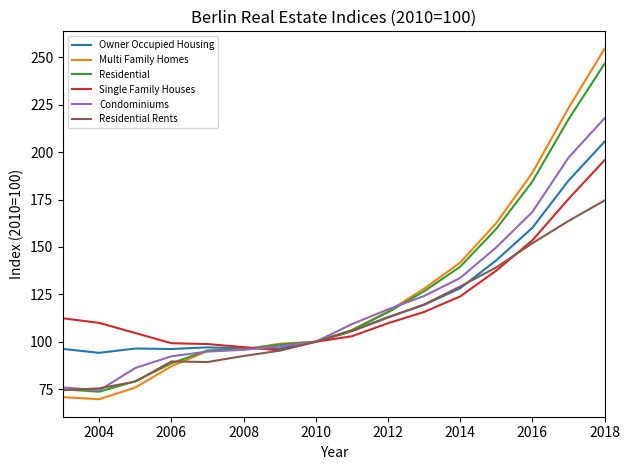

What is the maximum value shown in the chart?

254.5